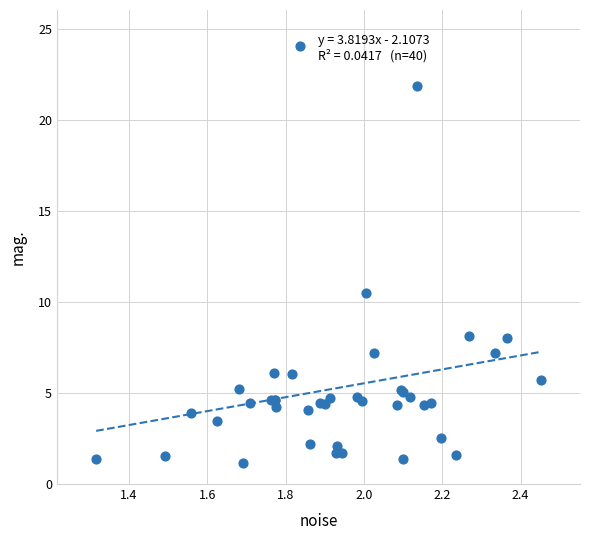

What Y value in the scatter plot is closest to 12?

10.5